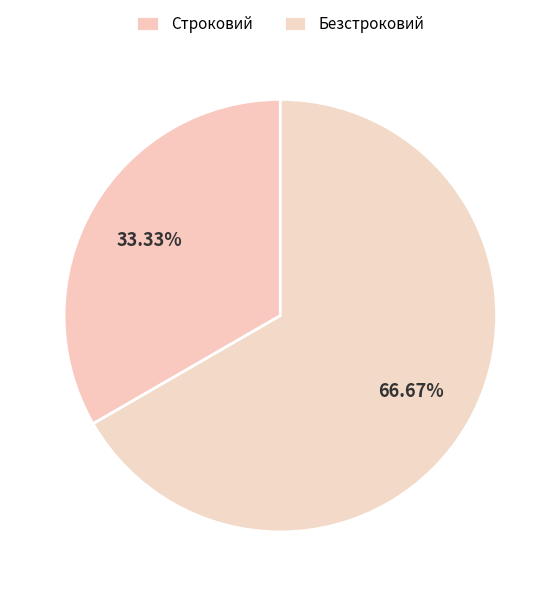

How many segments does this pie chart have?

2